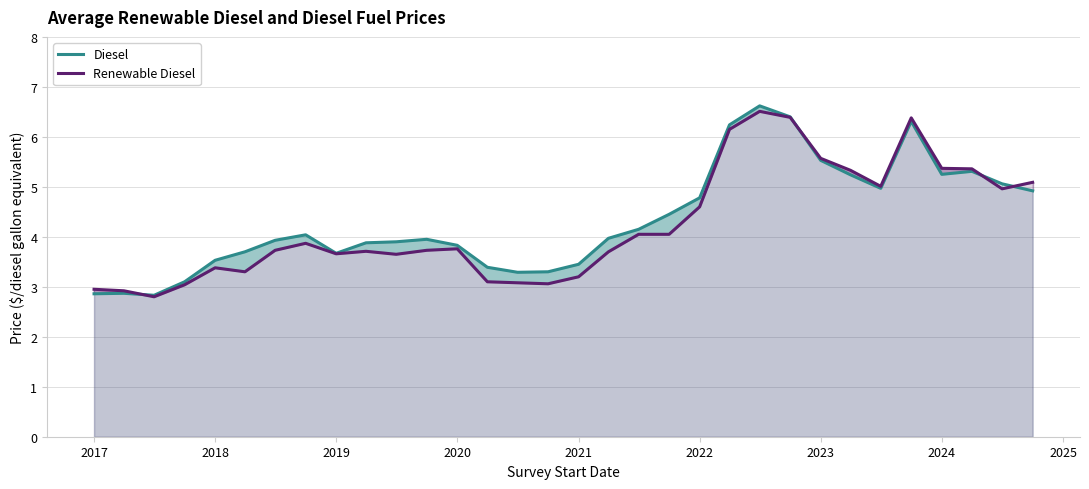

Reading left to right, transcribe all the data shown in this chart.

Diesel: 2.9	2.9	2.8	3.1	3.5	3.7	3.9	4.0	3.7	3.9	3.9	4.0	3.8	3.4	3.3	3.3	3.5	4.0	4.2	4.5	4.8	6.2	6.6	6.4	5.5	5.2	5.0	6.3	5.2	5.3	5.1	4.9
Renewable Diesel: 3.0	2.9	2.8	3.0	3.4	3.3	3.7	3.9	3.7	3.7	3.6	3.7	3.8	3.1	3.1	3.1	3.2	3.7	4.0	4.0	4.6	6.2	6.5	6.4	5.6	5.3	5.0	6.4	5.4	5.4	5.0	5.1